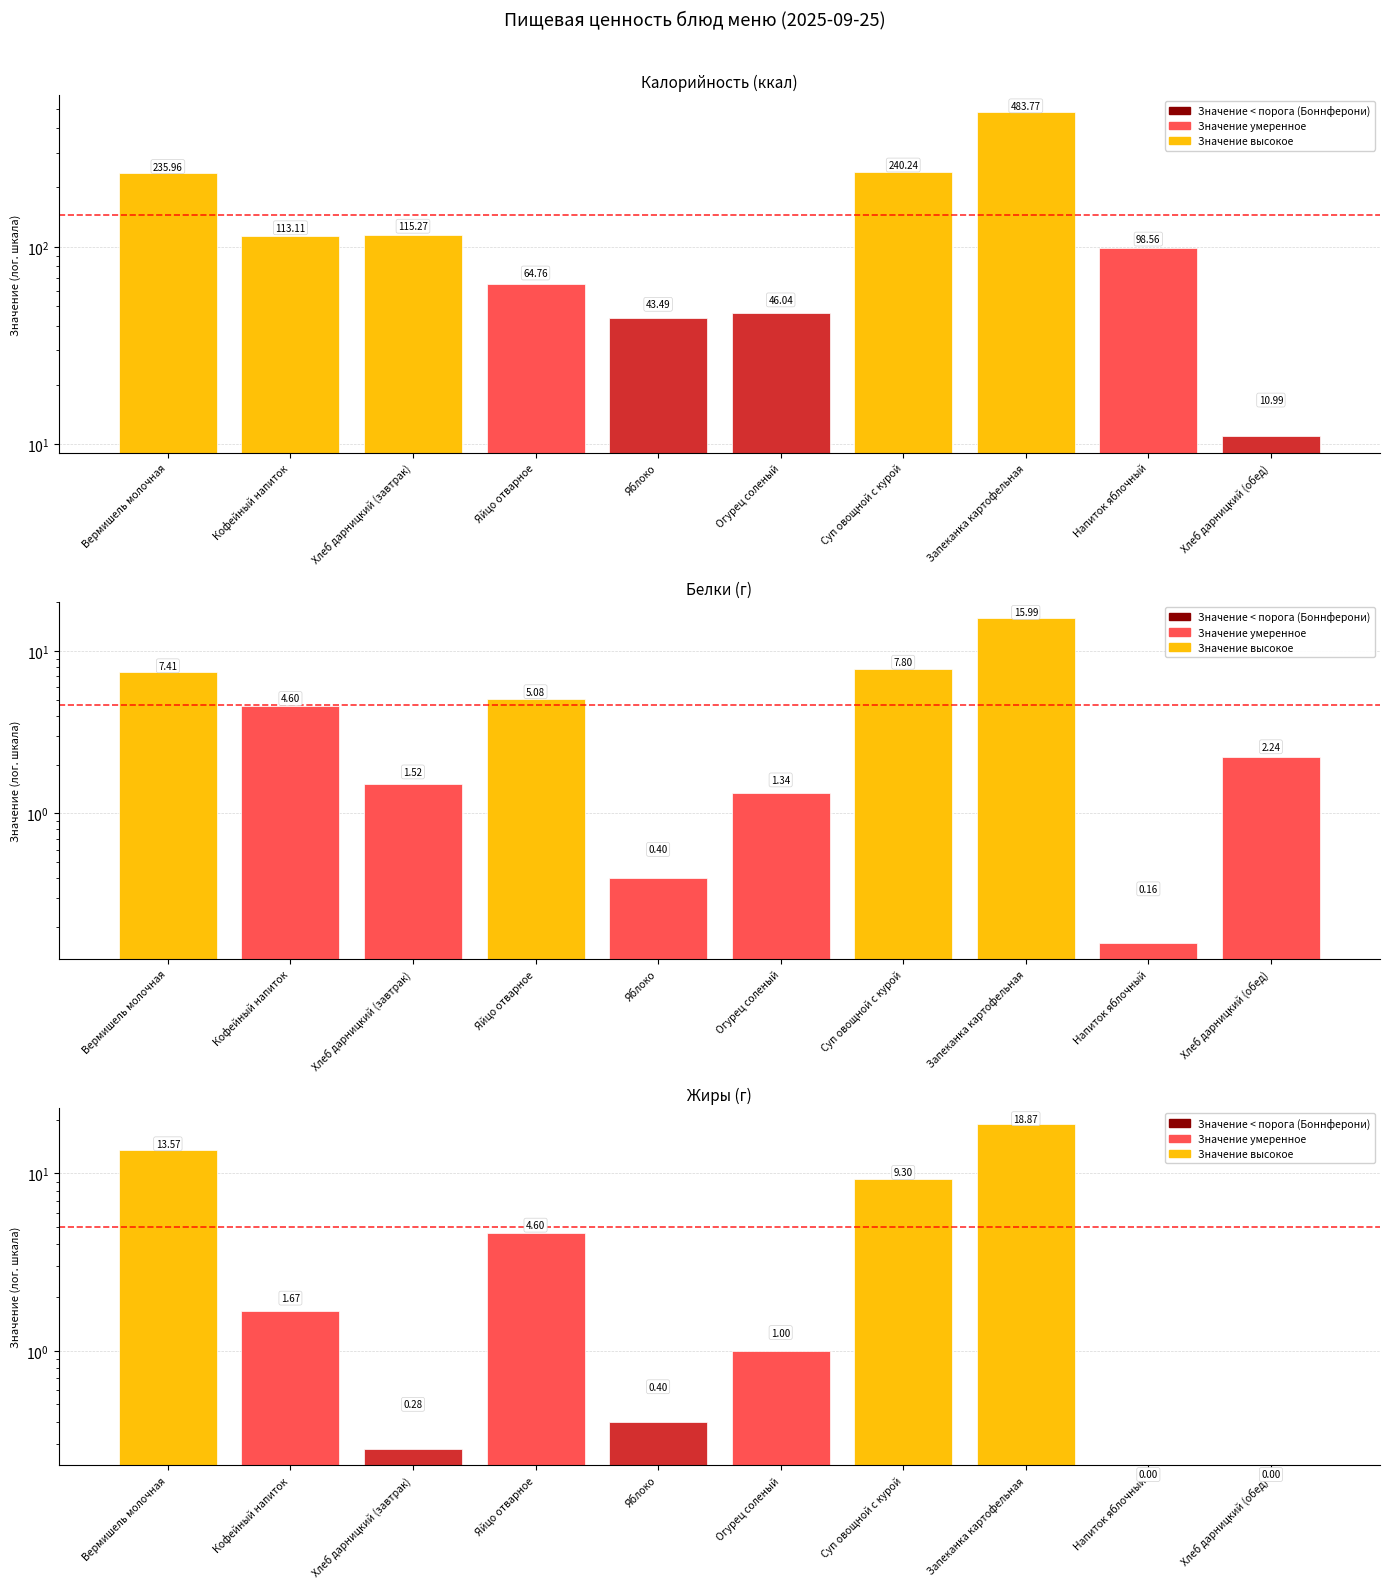

What is the difference between the second highest and minimum values in the Белки series?

7.6